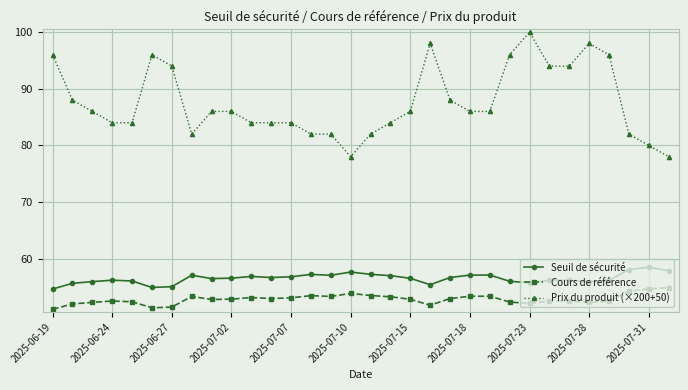

Rank the series by their maximum value, from highest to lowest.

Prix du produit (×200+50), Seuil de sécurité, Cours de référence